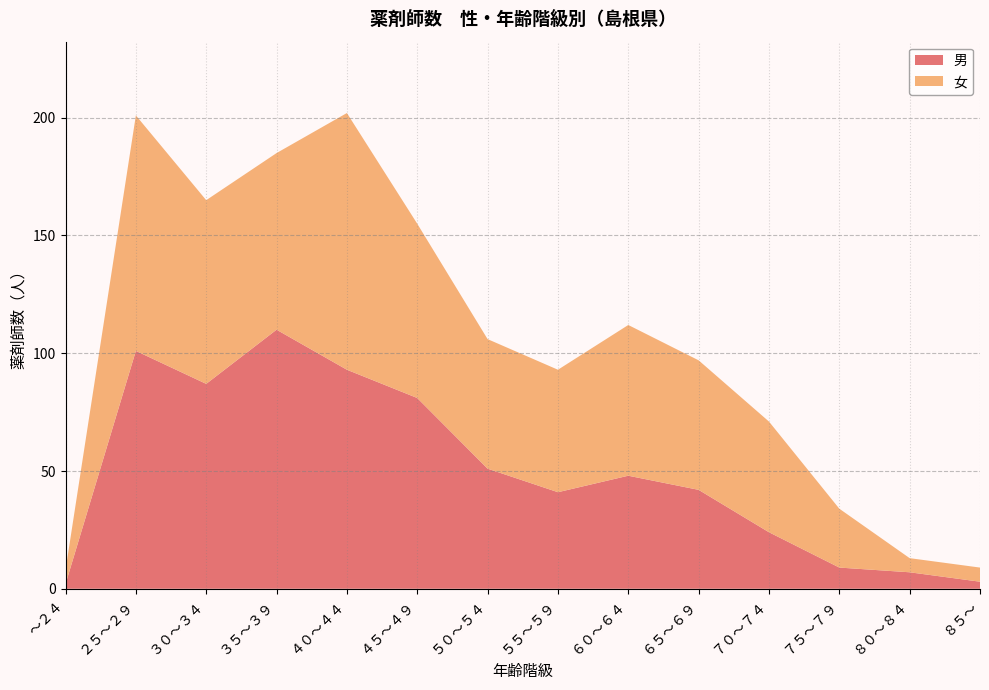

Reading right to left, what are all the values shown in this chart?

男: 3	7	9	24	42	48	41	51	81	93	110	87	101	2
女: 6	6	25	47	55	64	52	55	74	109	75	78	100	6